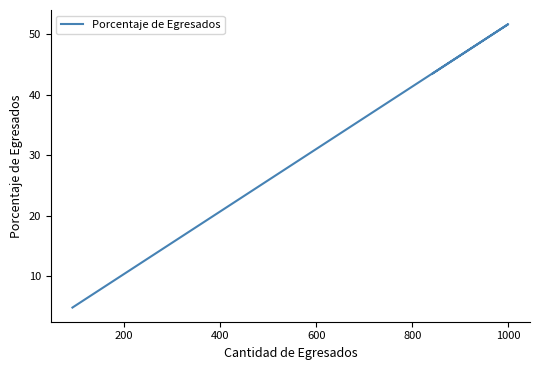

The value at 400 is 66.1. True or false?

False